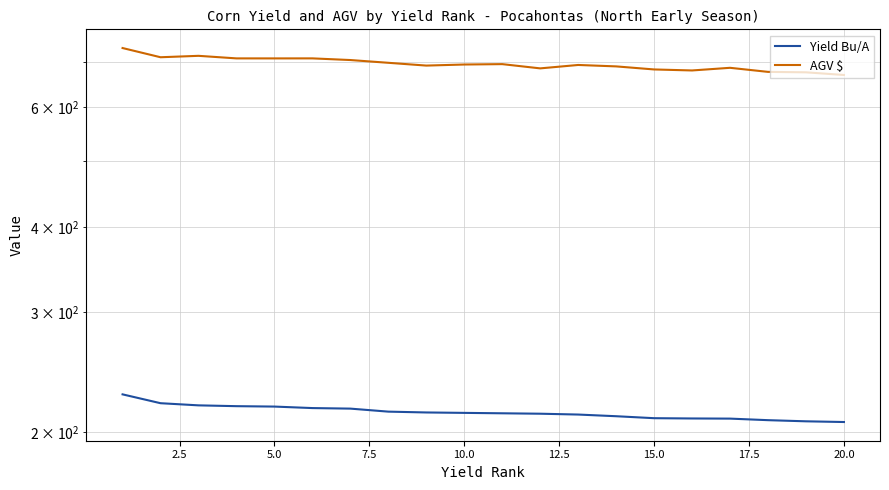

List the series in order of their overall mean, lowest first.

Yield Bu/A, AGV $